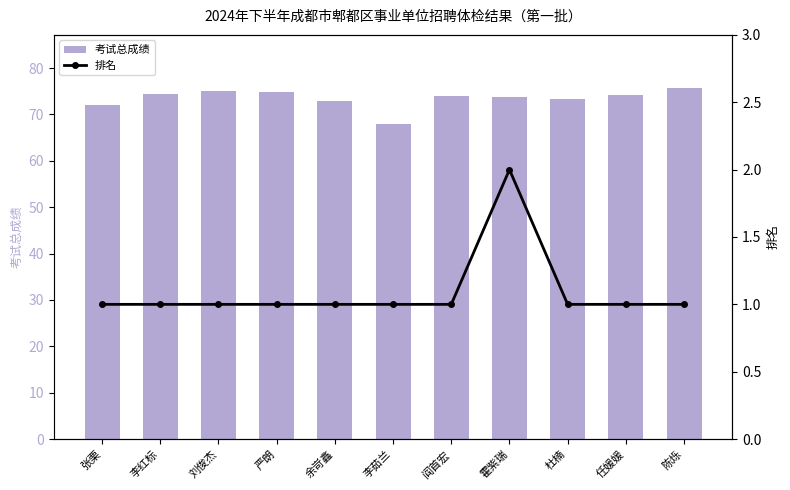

What is the difference between the maximum and second lowest values in the 考试总成绩 series?

3.7